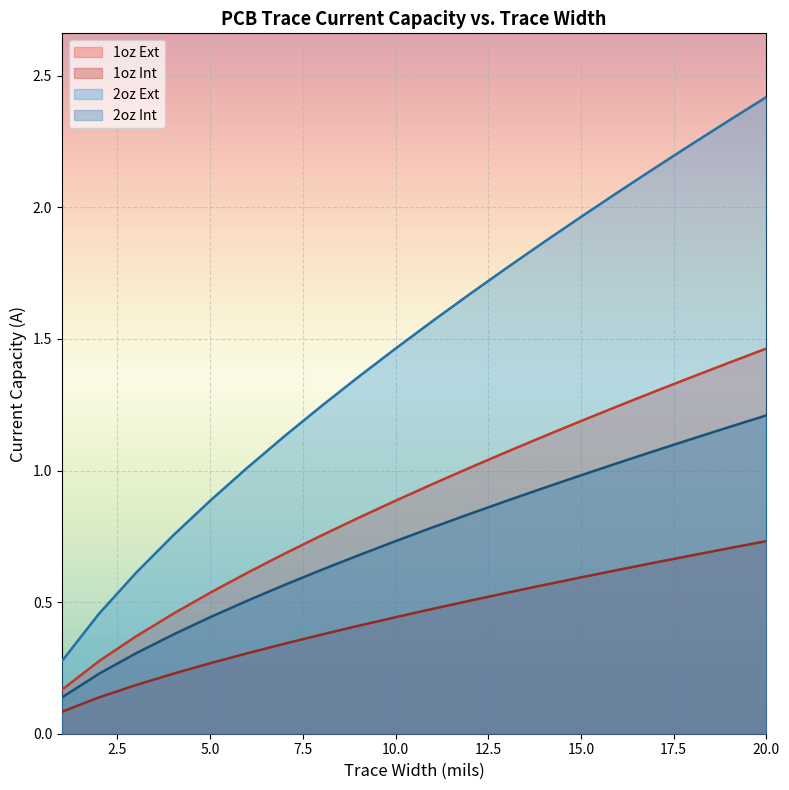

How many data points in 1oz Ext are above 1?

15